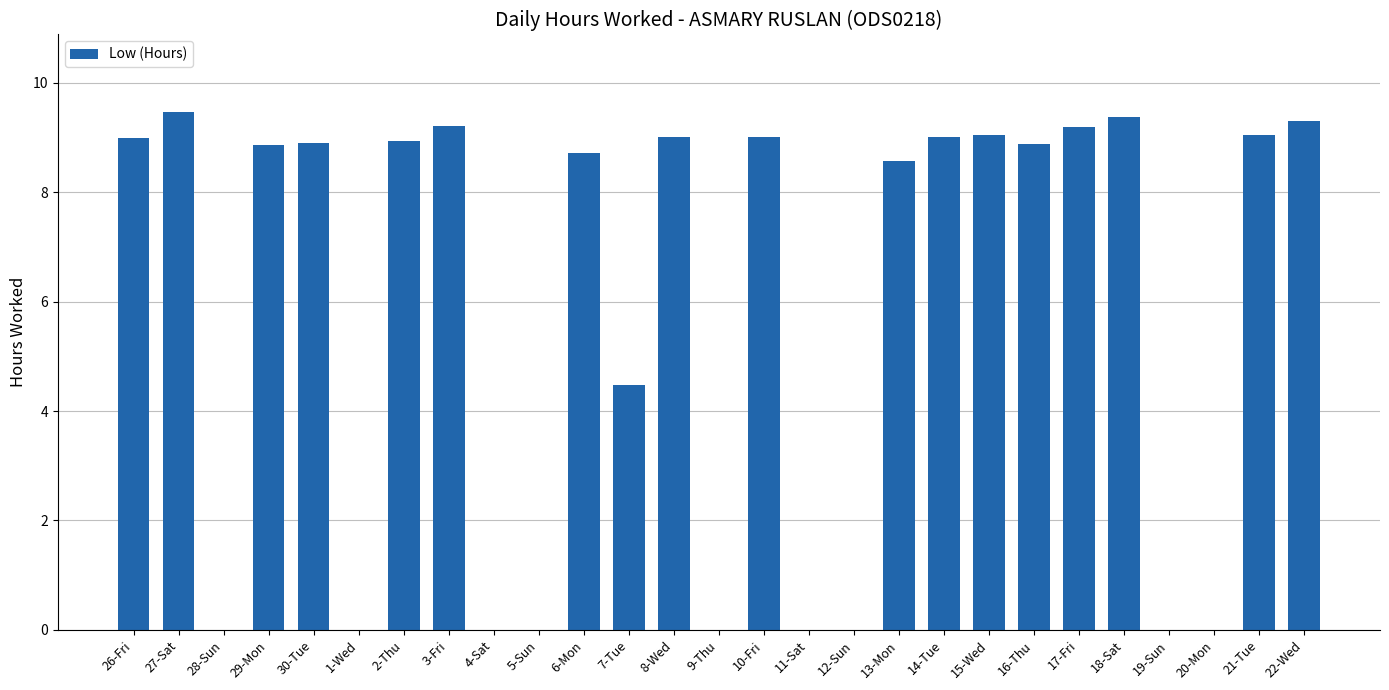

What is the change in value from 13-Mon to 16-Thu?

+0.3